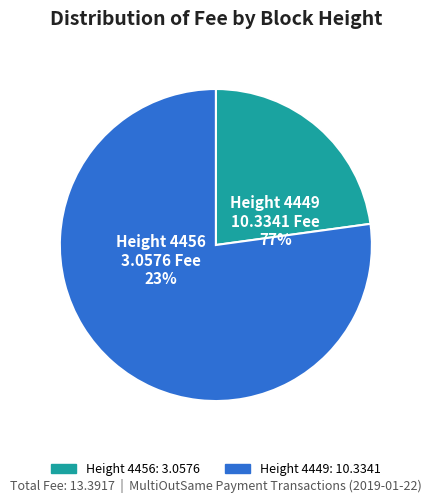

Is it true that 4456 is 23% of the pie?

True